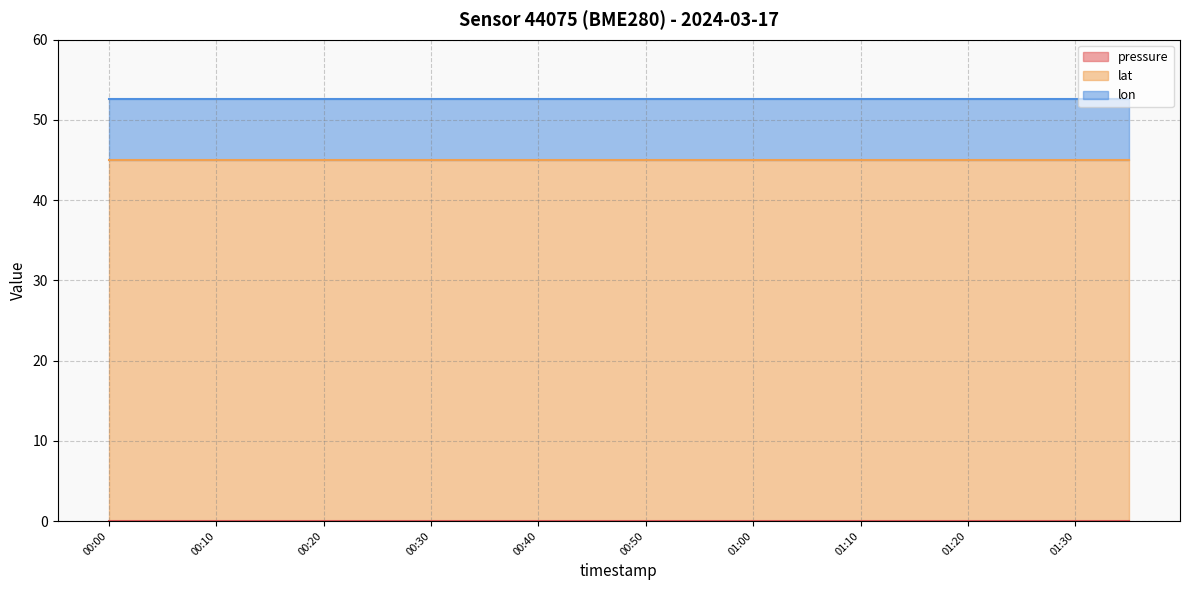

Reading left to right, list all the values displayed in this chart.

pressure: 0.0	0.0	0.0	0.0	0.0	0.0	0.0	0.0	0.0	0.0	0.0	0.0	0.0	0.0	0.0	0.0	0.0	0.0	0.0	0.0
lat: 45.0	45.0	45.0	45.0	45.0	45.0	45.0	45.0	45.0	45.0	45.0	45.0	45.0	45.0	45.0	45.0	45.0	45.0	45.0	45.0
lon: 7.7	7.7	7.7	7.7	7.7	7.7	7.7	7.7	7.7	7.7	7.7	7.7	7.7	7.7	7.7	7.7	7.7	7.7	7.7	7.7